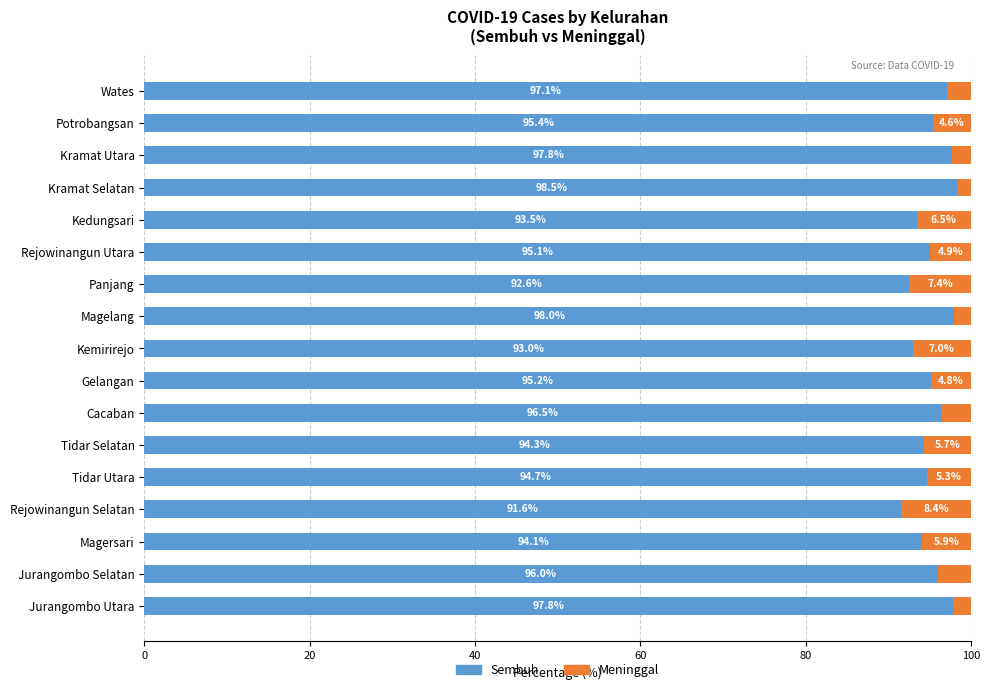

What is the difference between the Sembuh values at Gelangan and Cacaban?

1.3